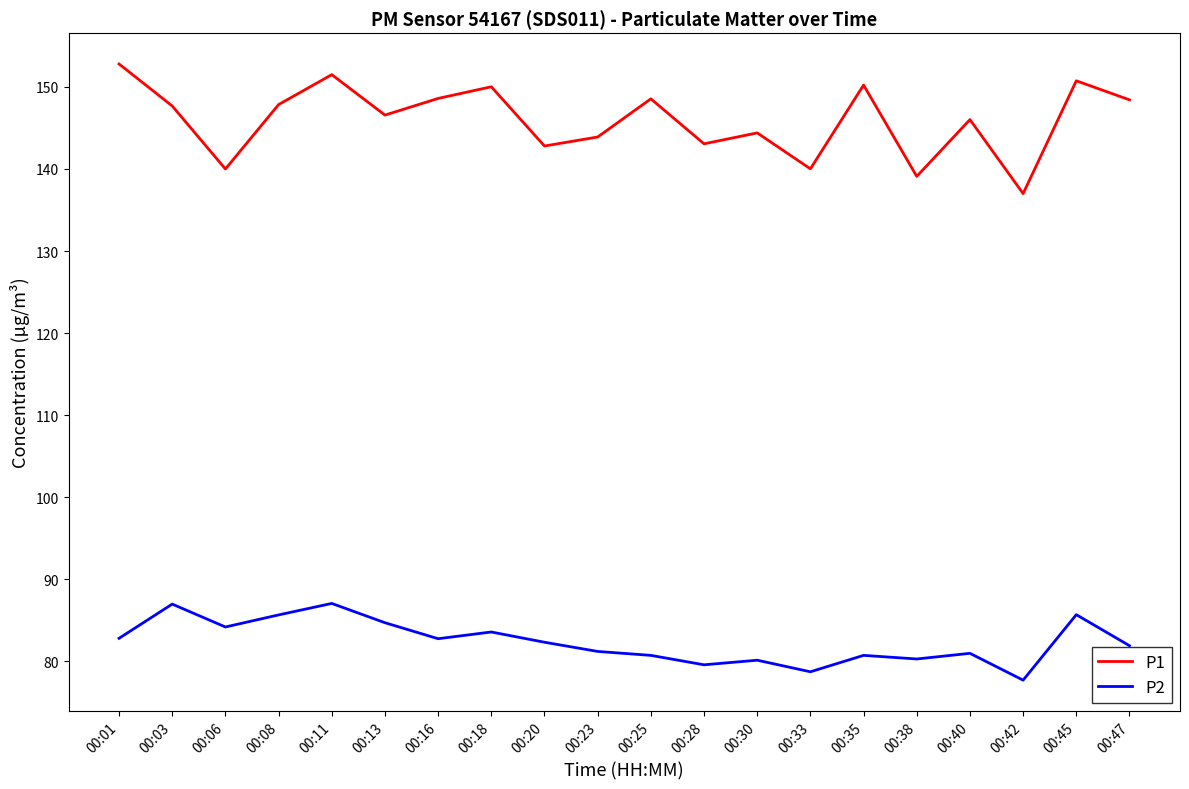

At which category does P2 reach its first local valley?

00:06